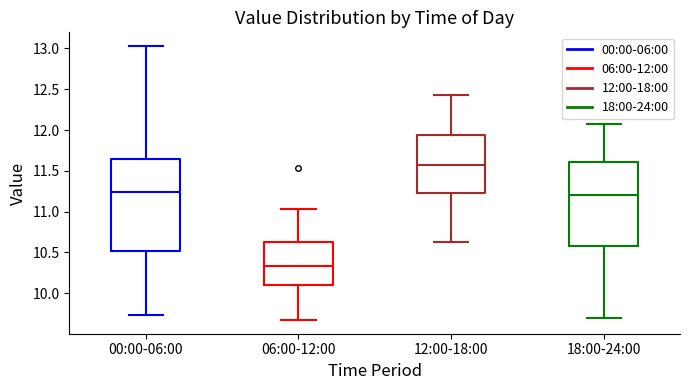

Which box's median line is the highest?

12:00-18:00